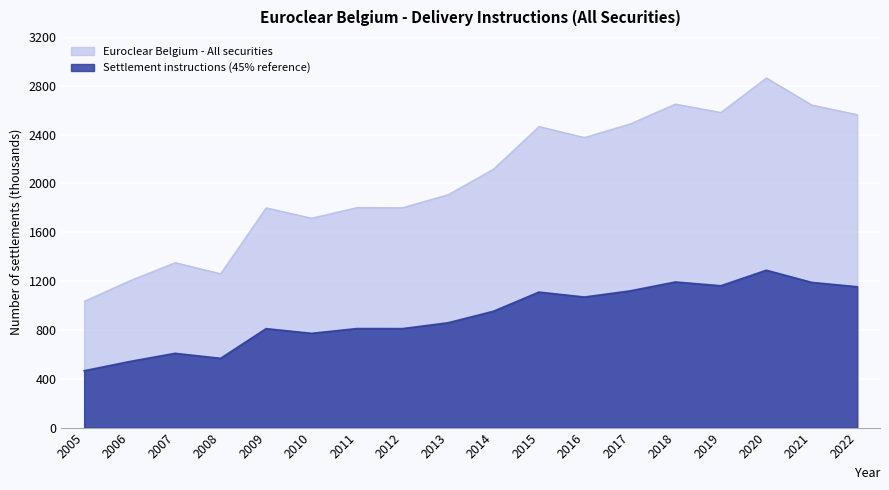

Rank the categories by value from highest to lowest.

2020, 2018, 2021, 2019, 2022, 2017, 2015, 2016, 2014, 2013, 2011, 2012, 2009, 2010, 2007, 2008, 2006, 2005